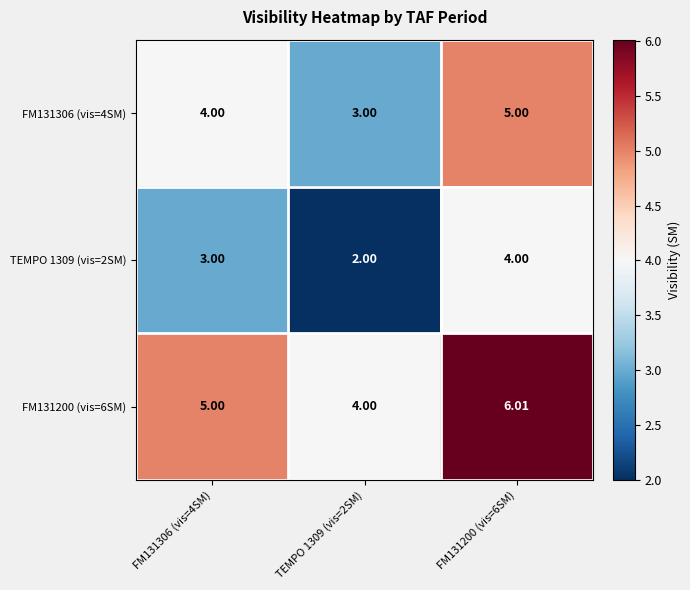

How many data points does each series have?

3